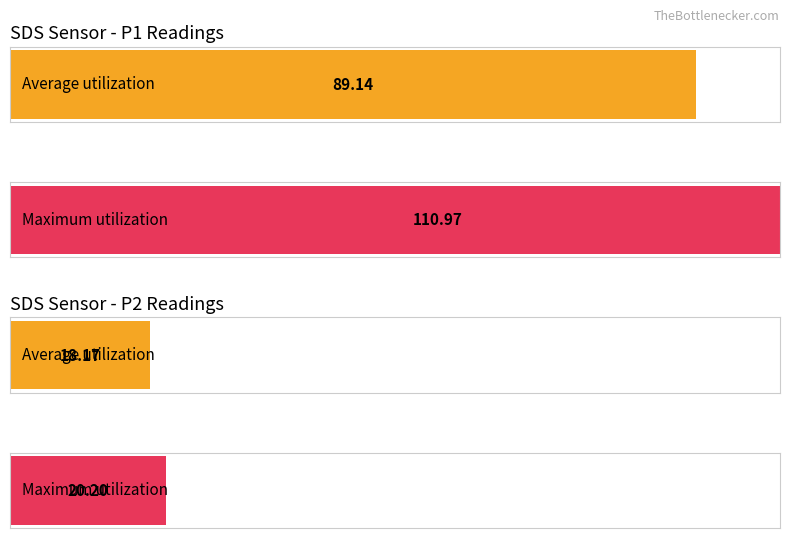

Is it true that SDS_P2 equals 10.9 at 00:21?

False